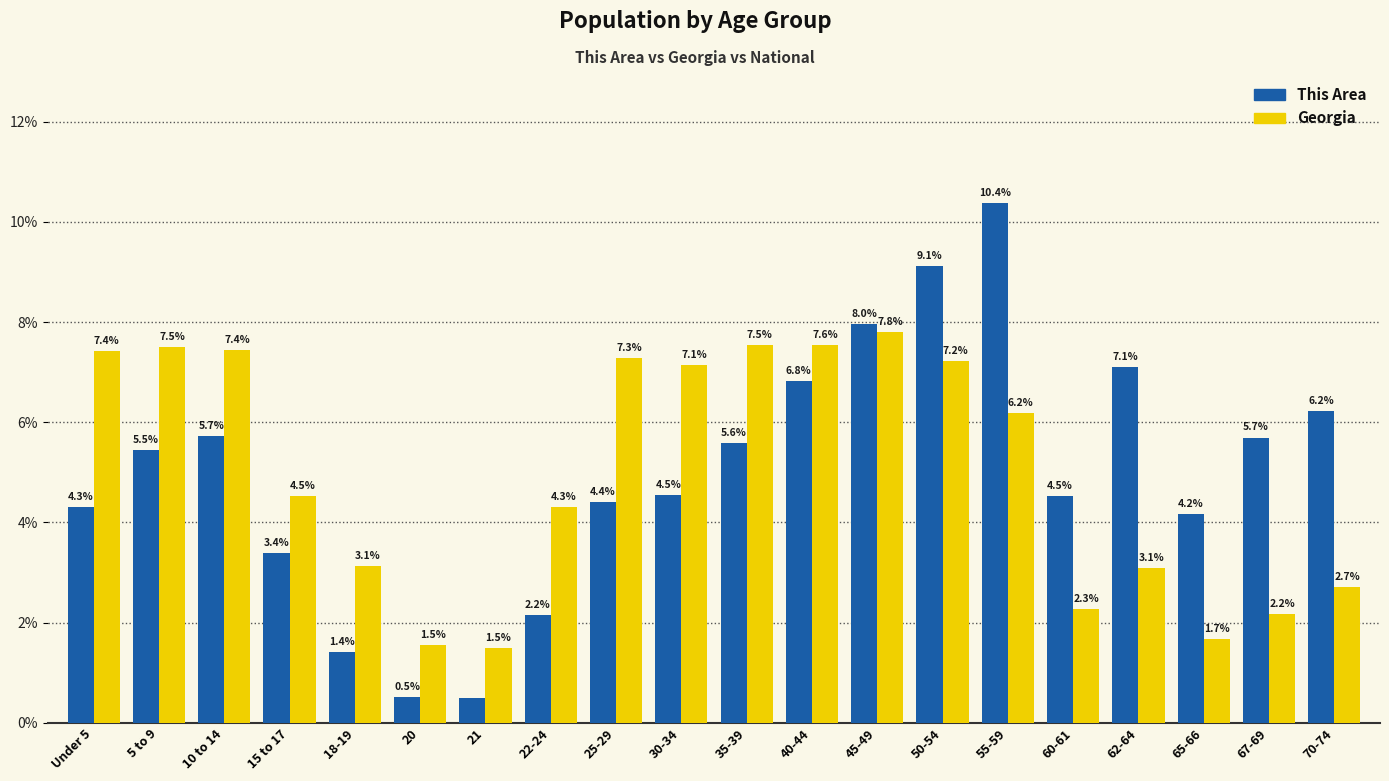

At how many categories does at least one series exceed 7?

11